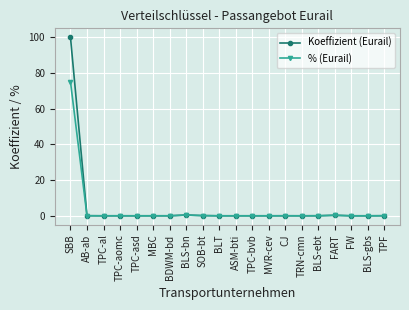

What is the greatest value displayed?

100.0